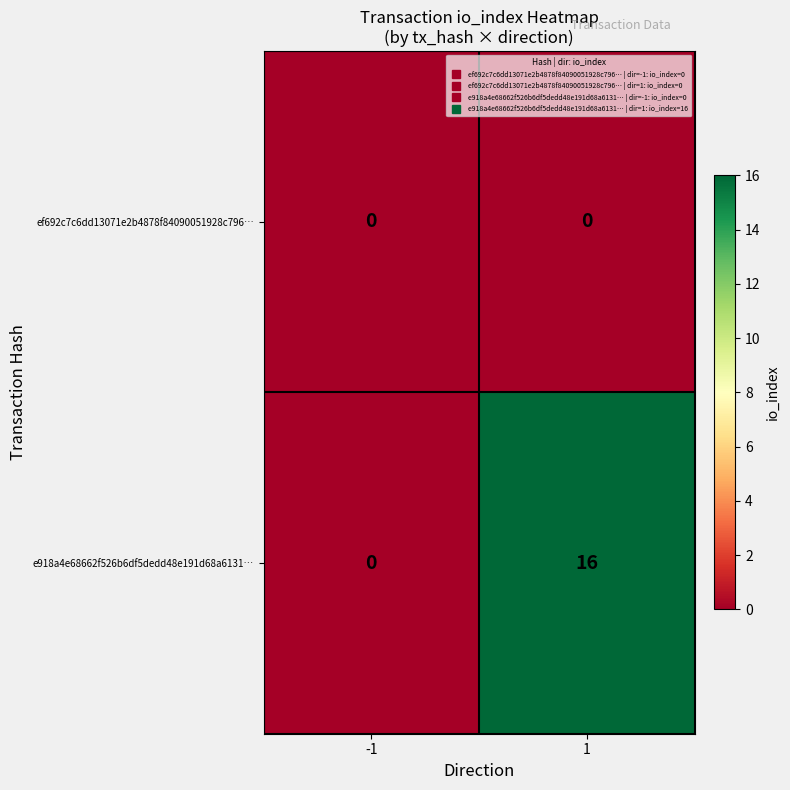

What is the difference between the highest and lowest values at 1?

16